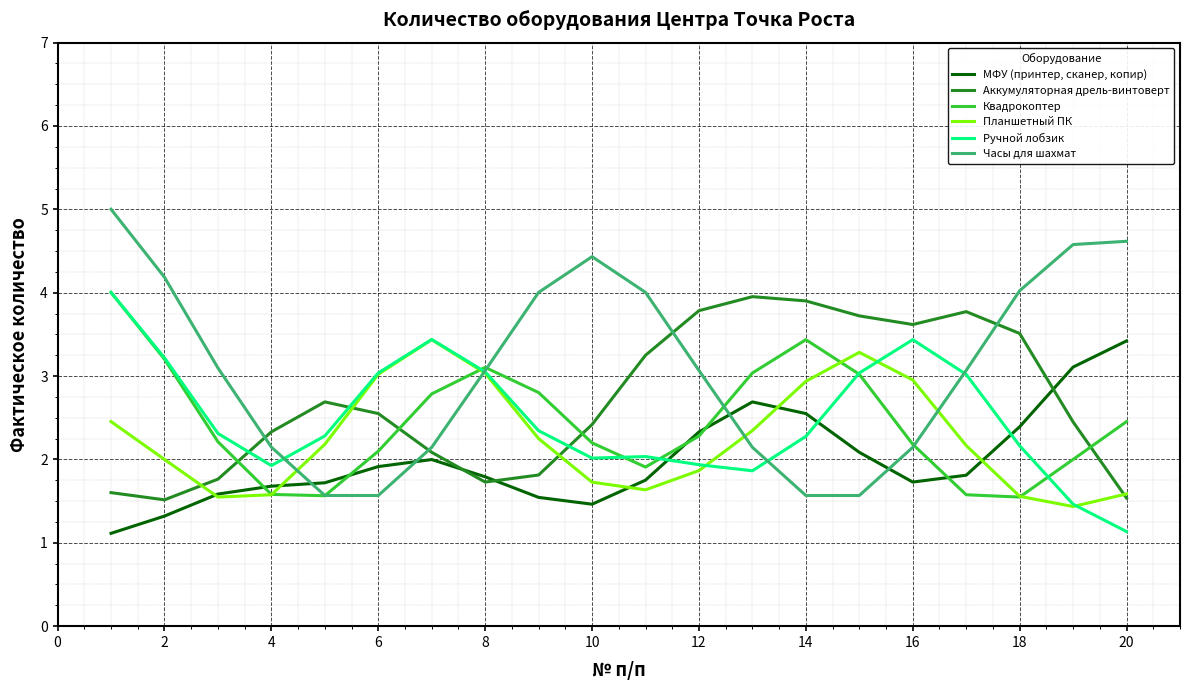

How many categories are shown in the chart?

20